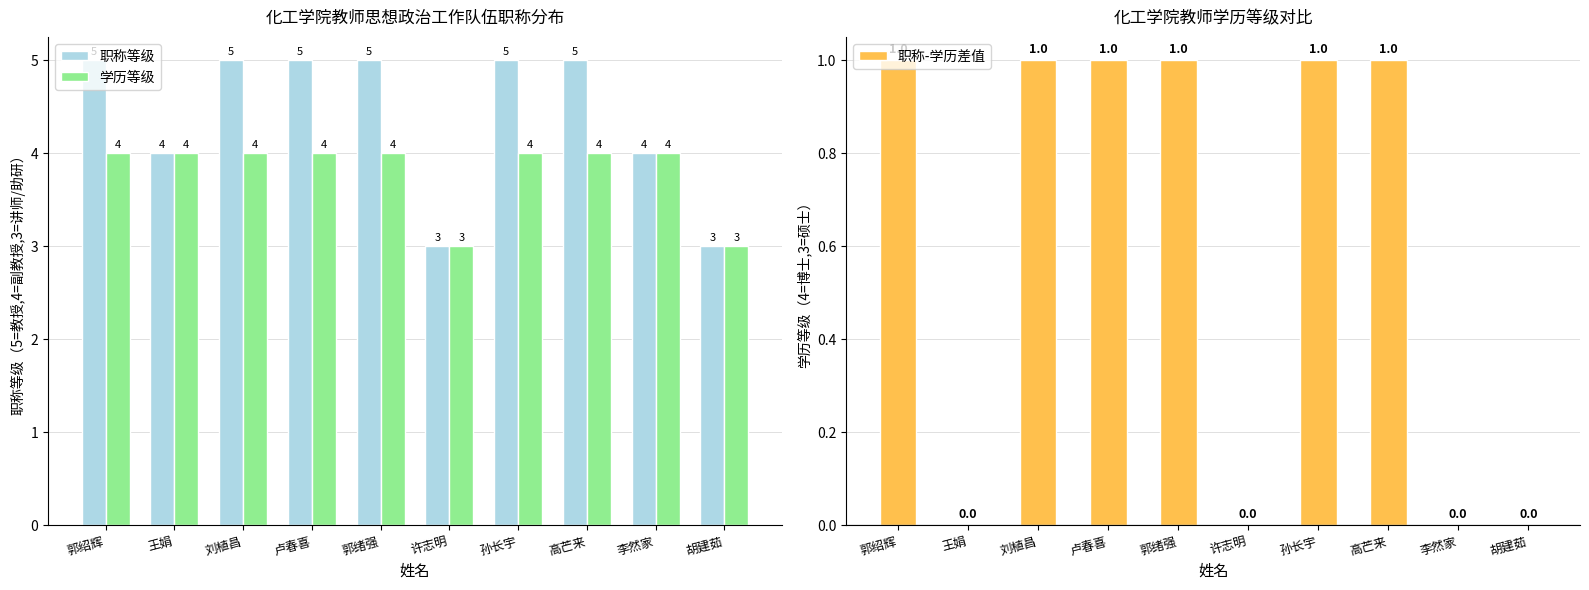

At which label is 职称等级 closest to 4?

王娟